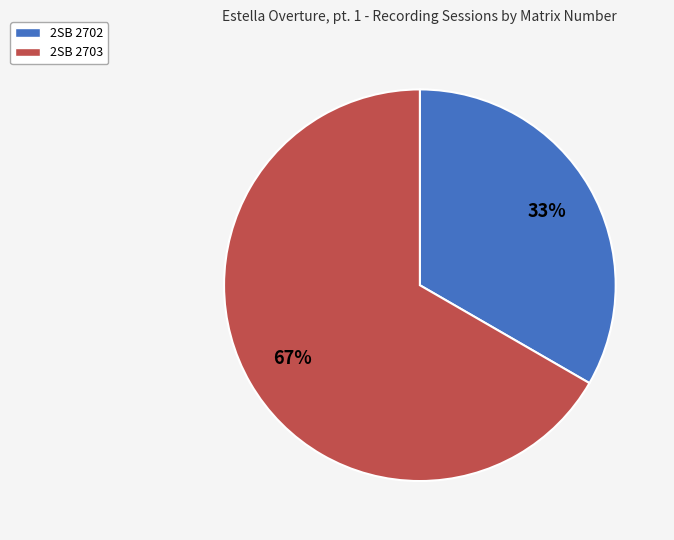

What is the largest slice in the pie chart?

2SB 2703